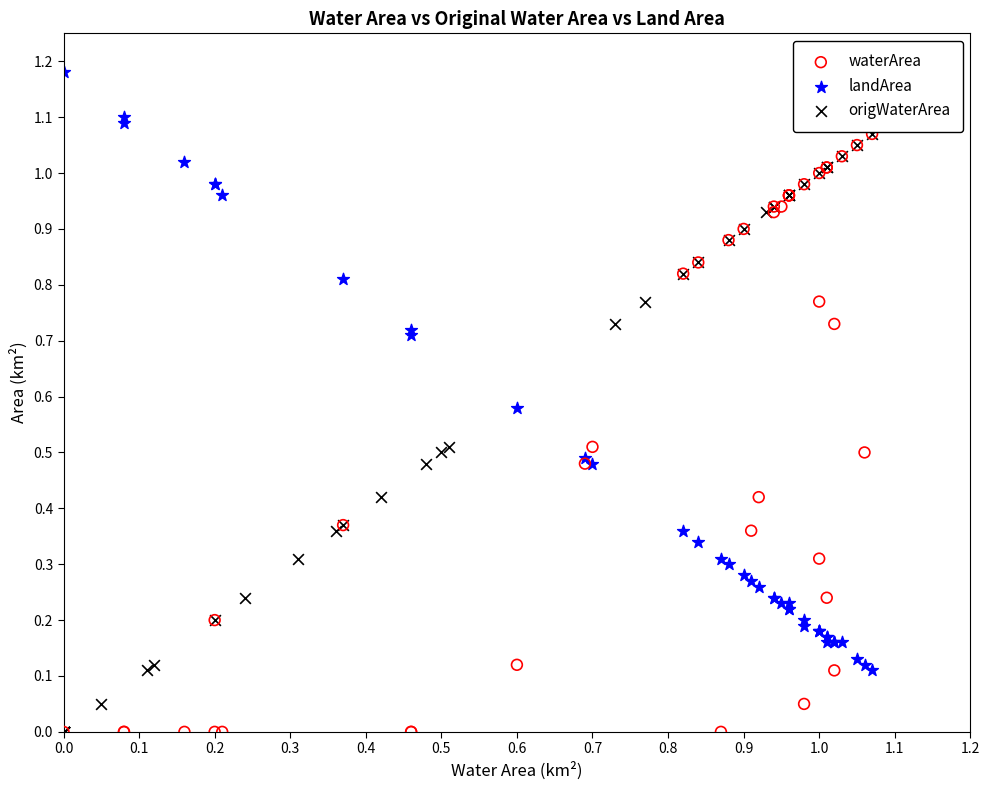

Which series reaches the maximum Y coordinate?

landArea